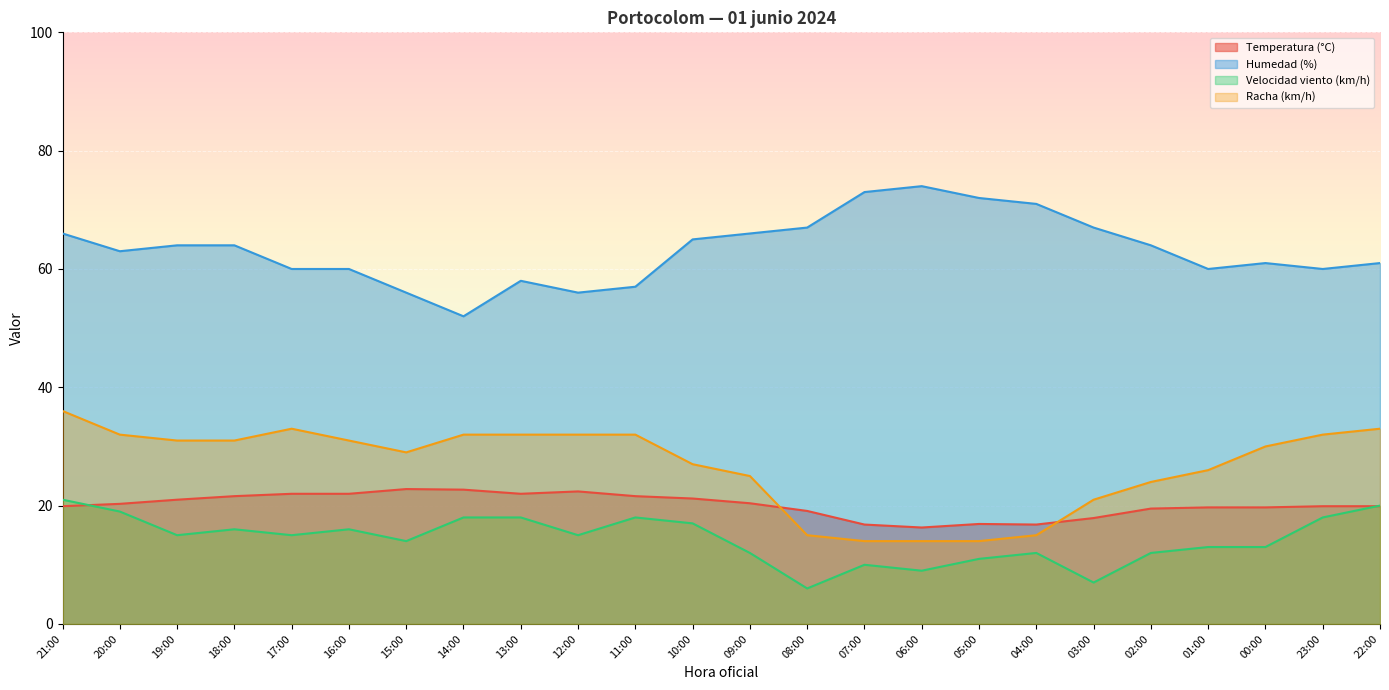

What value does the Temperatura (°C) series have at 14:00?

22.7